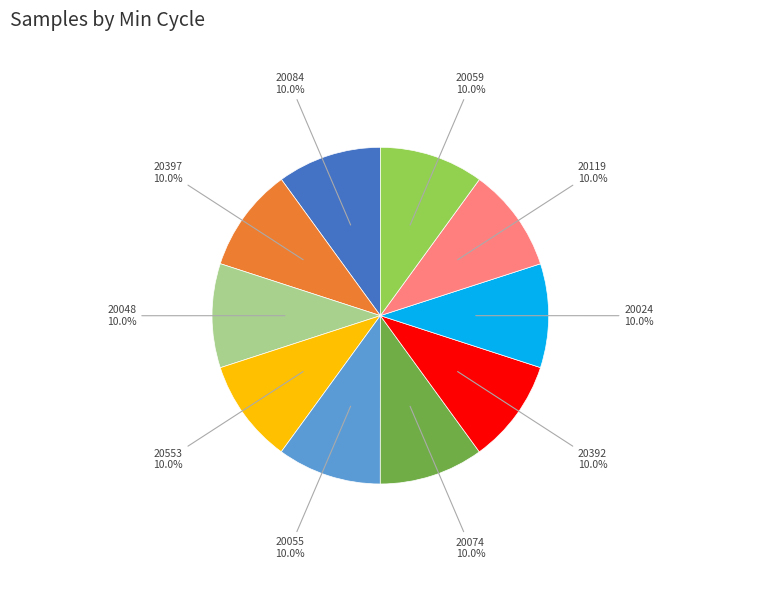

How many segments does this pie chart have?

10